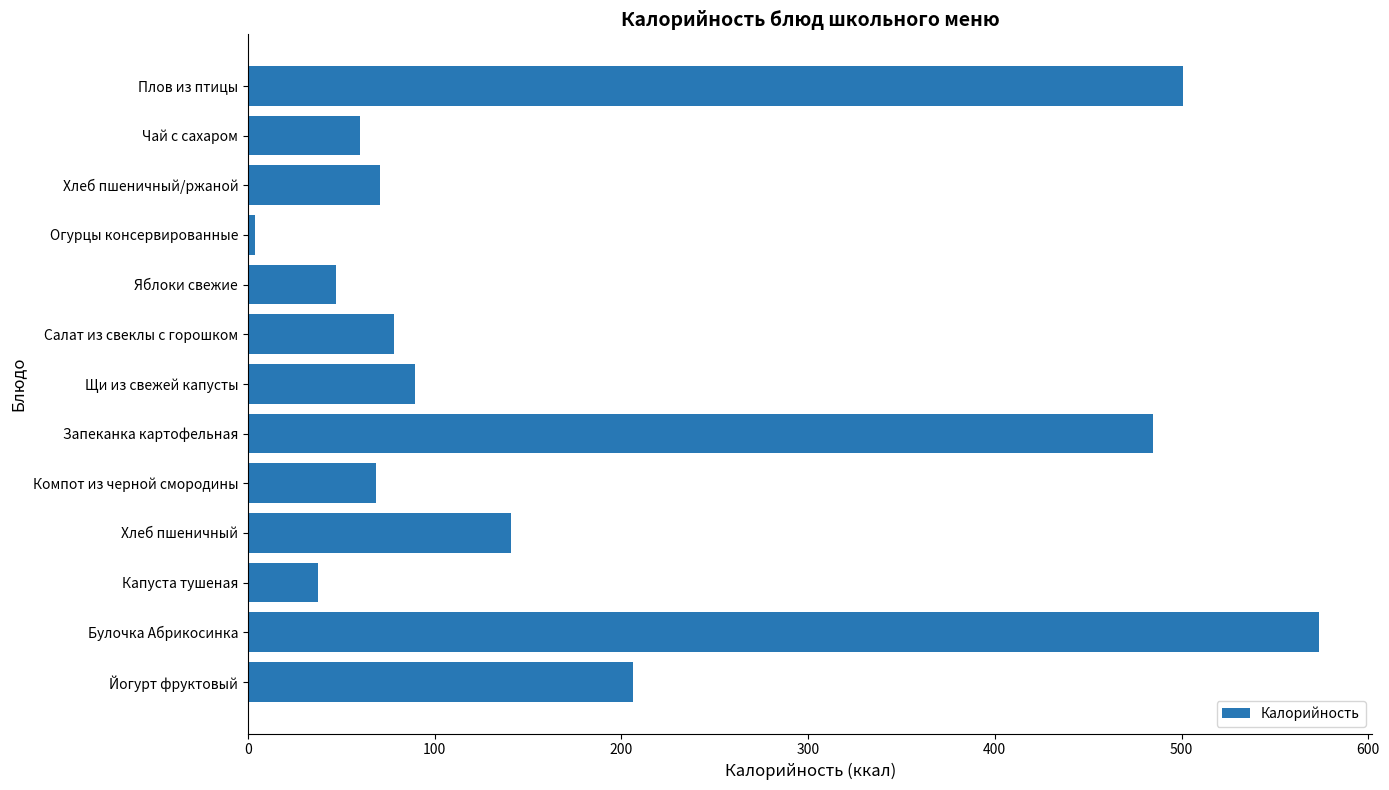

What is the difference between the maximum and minimum values?

569.7